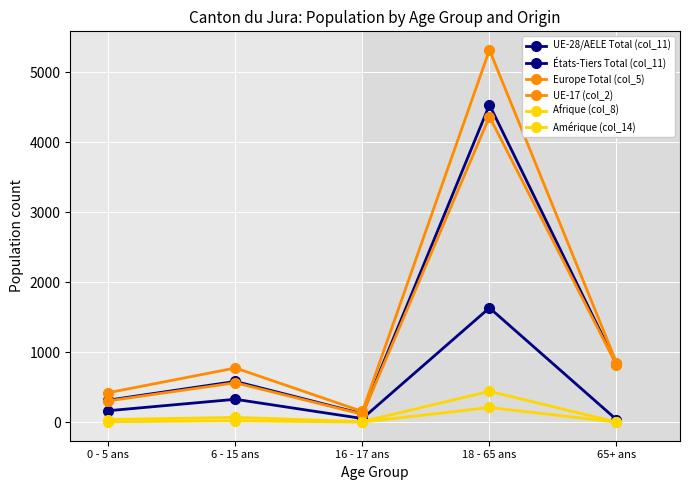

What is the difference between the Europe Total (col_5) values at 16 - 17 ans and 65+ ans?

698